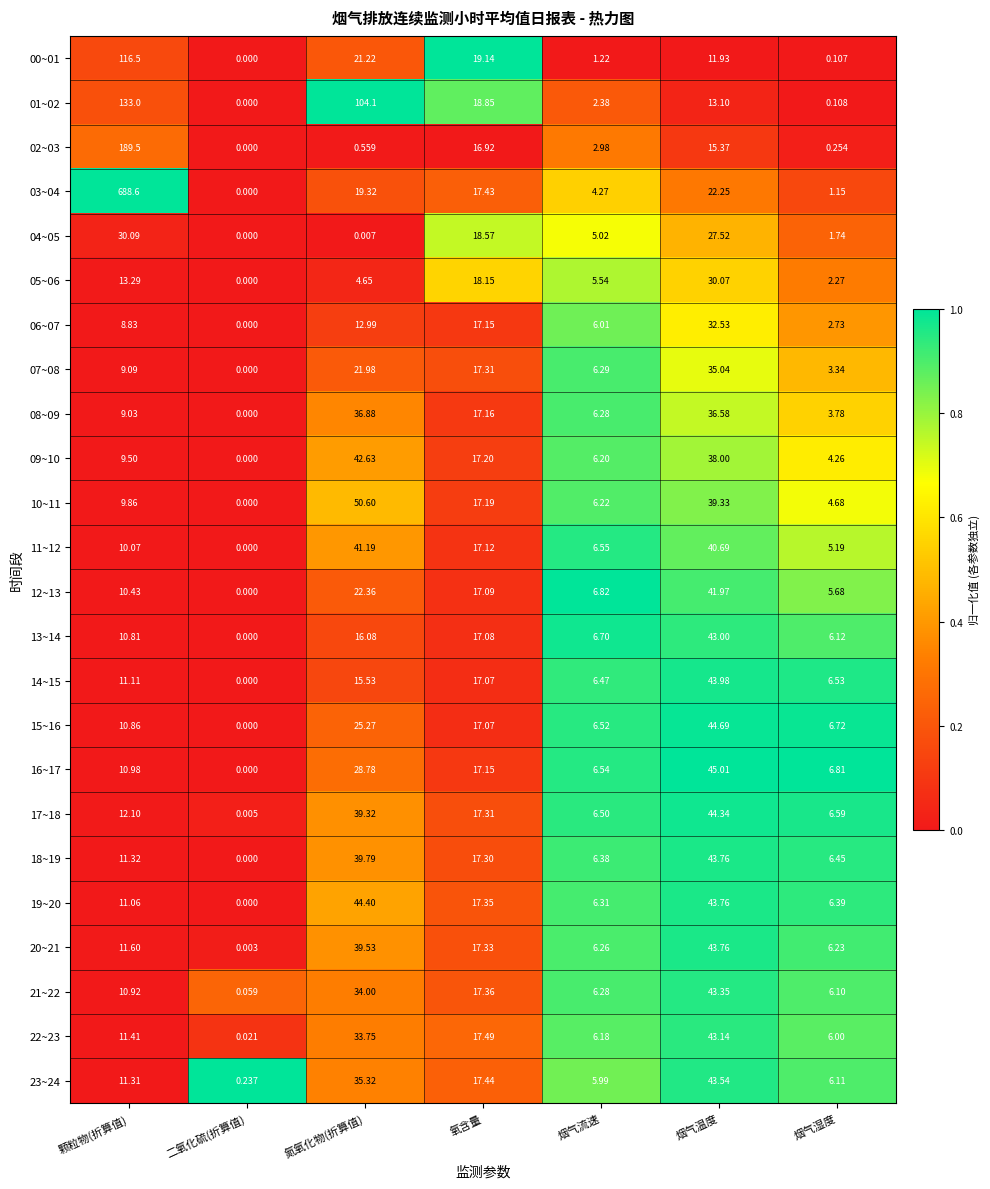

At how many categories does at least one series exceed 0?

7